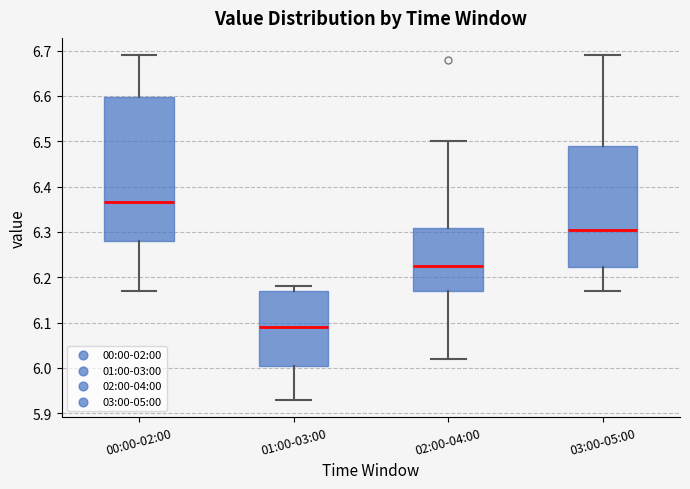

Which box's median line is the lowest?

01:00-03:00